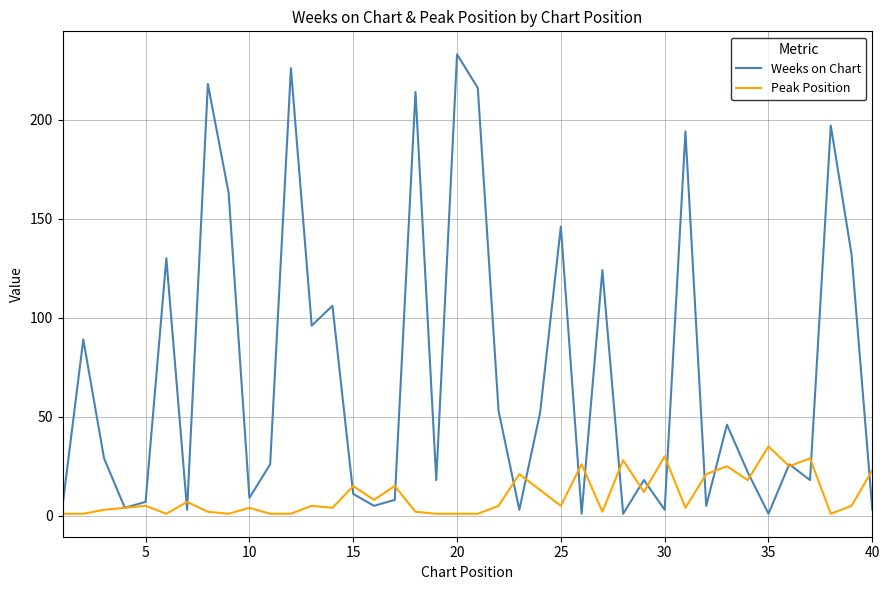

Which series has the largest range (max minus min)?

Weeks on Chart